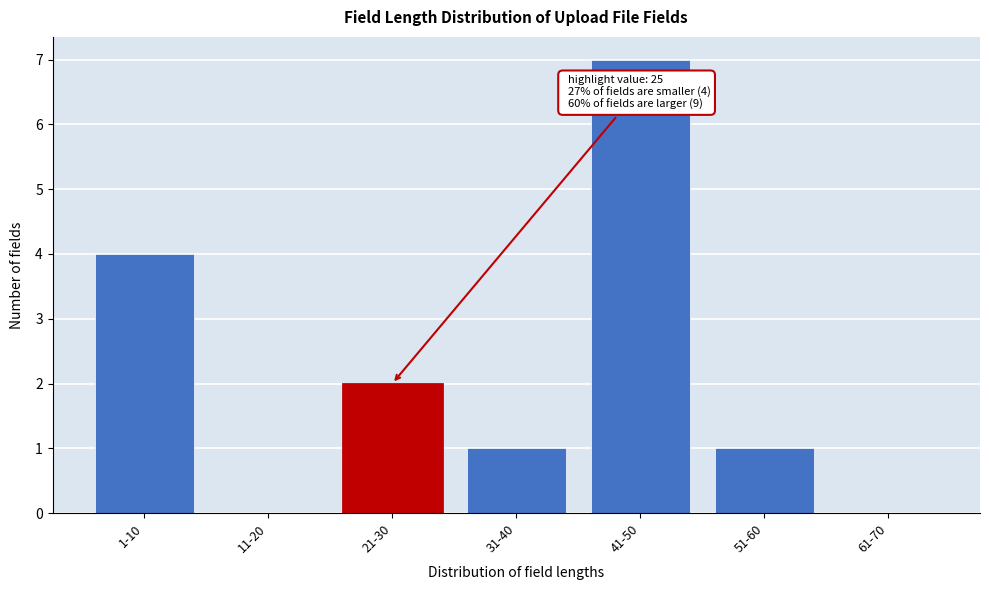

Reading left to right, what are all the values shown in this chart?

1-10=4	11-20=0	21-30=2	31-40=1	41-50=7	51-60=1	61-70=0